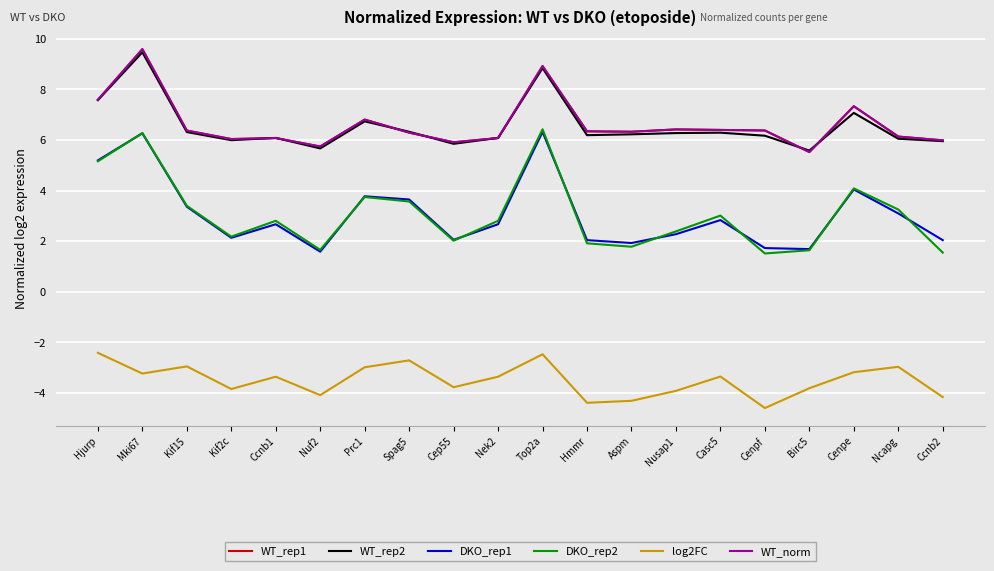

Is this an area chart (filled region under the line)?

No